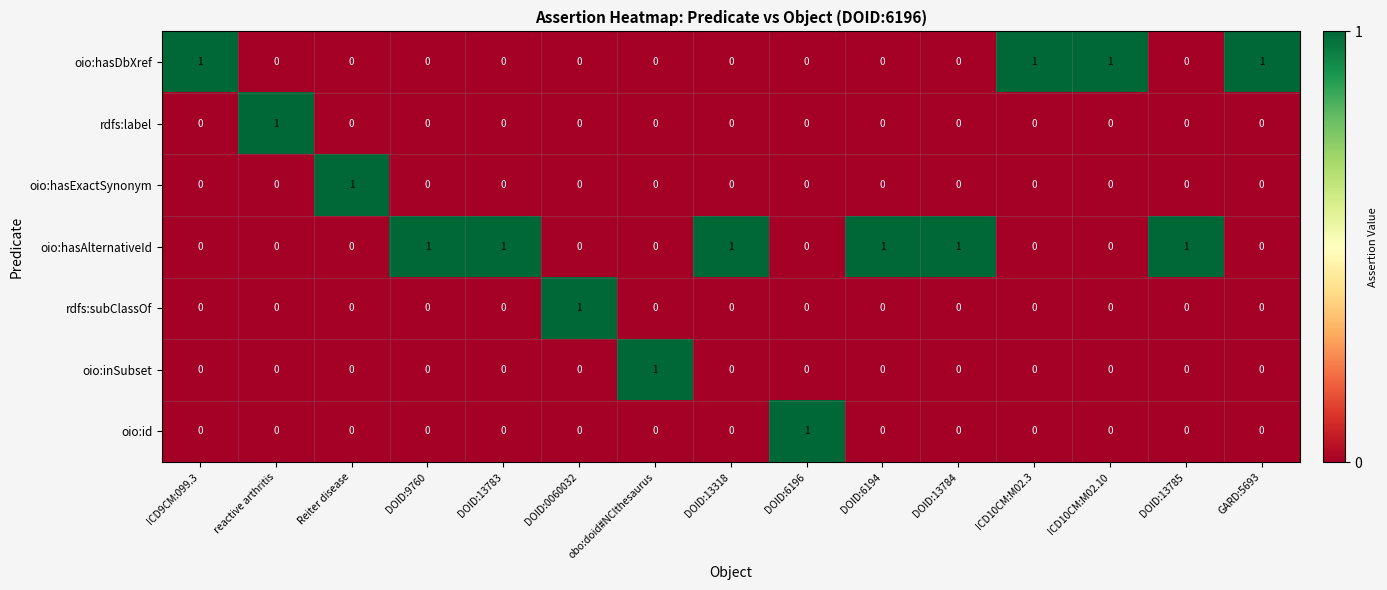

How many oio:hasExactSynonym values are between 0 and 1?

15